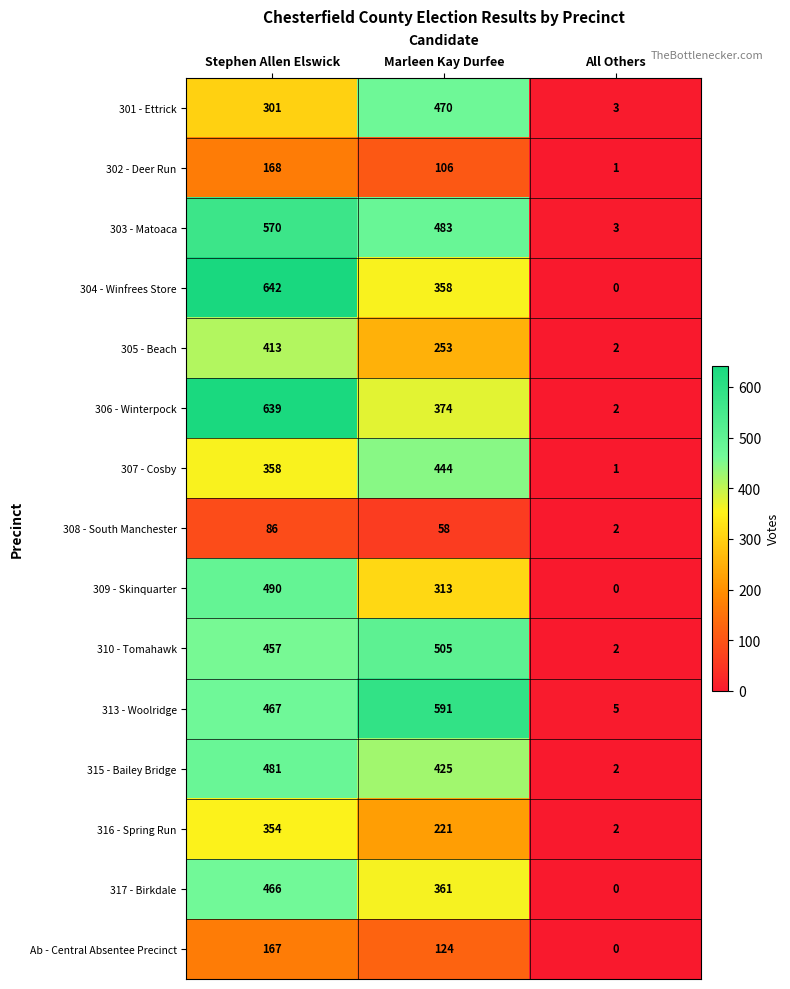

What is the average value of the Ab - Central Absentee Precinct series?

97